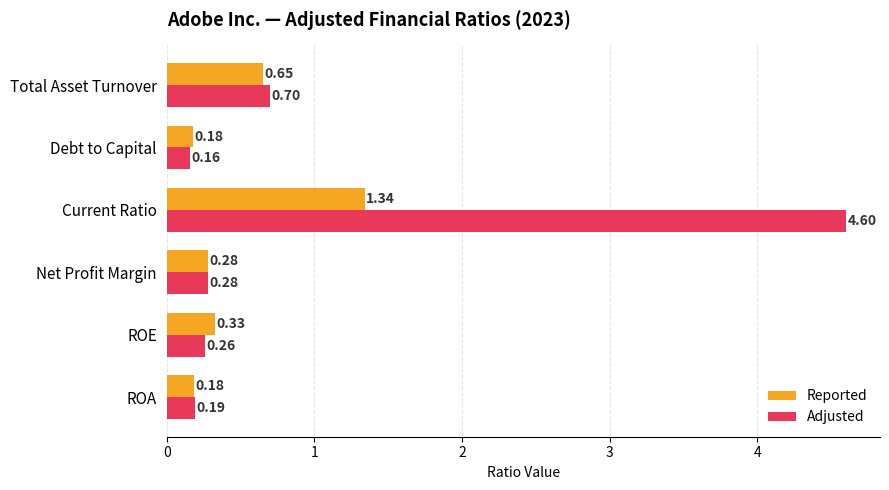

Which category has the lowest value across all series?

Debt to Capital